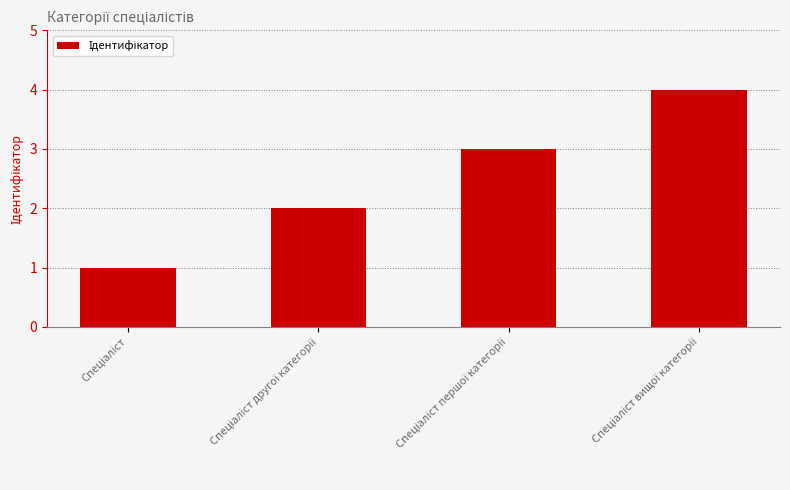

What is the sum of all values?

10